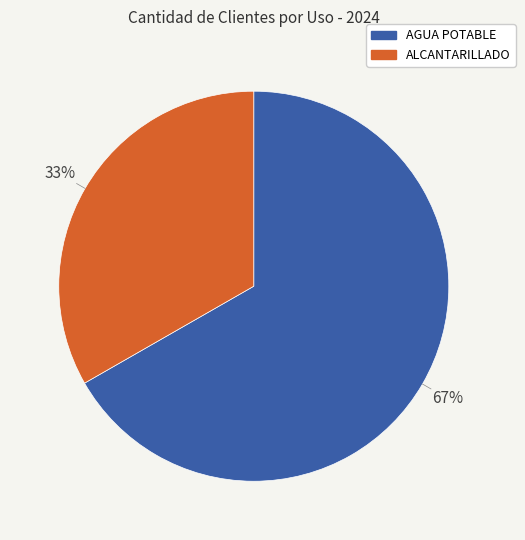

To the nearest percent, what is the combined percentage of ALCANTARILLADO and AGUA POTABLE?

100%